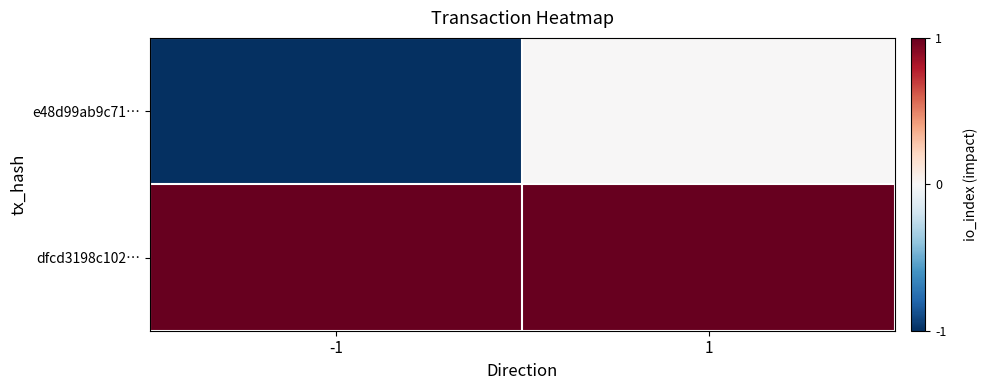

Rank the series at 1 from highest to lowest value.

dfcd3198c102…, e48d99ab9c71…